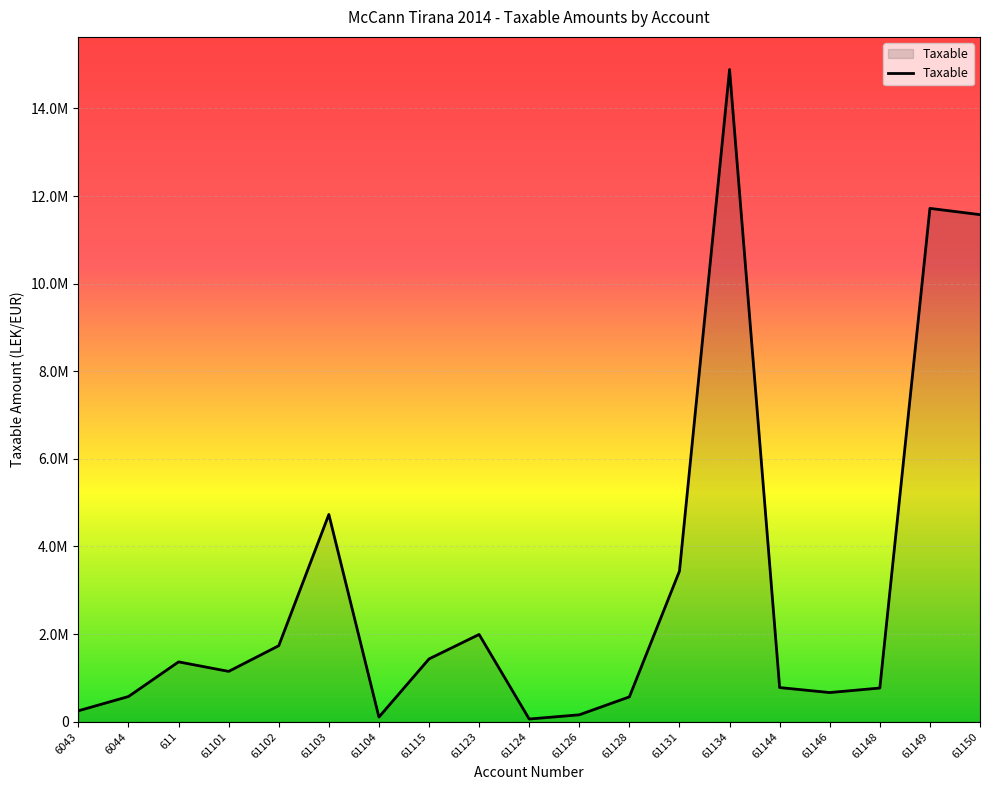

Does the chart have visible grid lines?

Yes